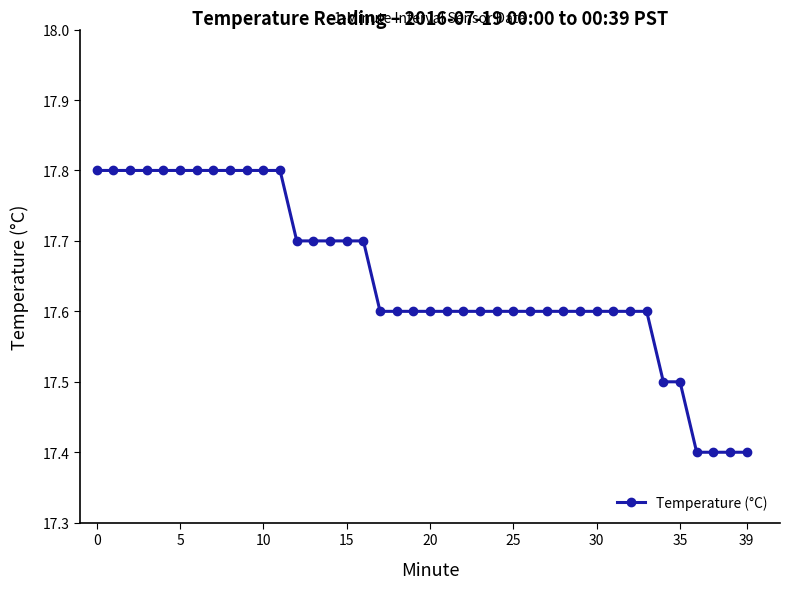

What is the value of the 37th point from the left?

17.4